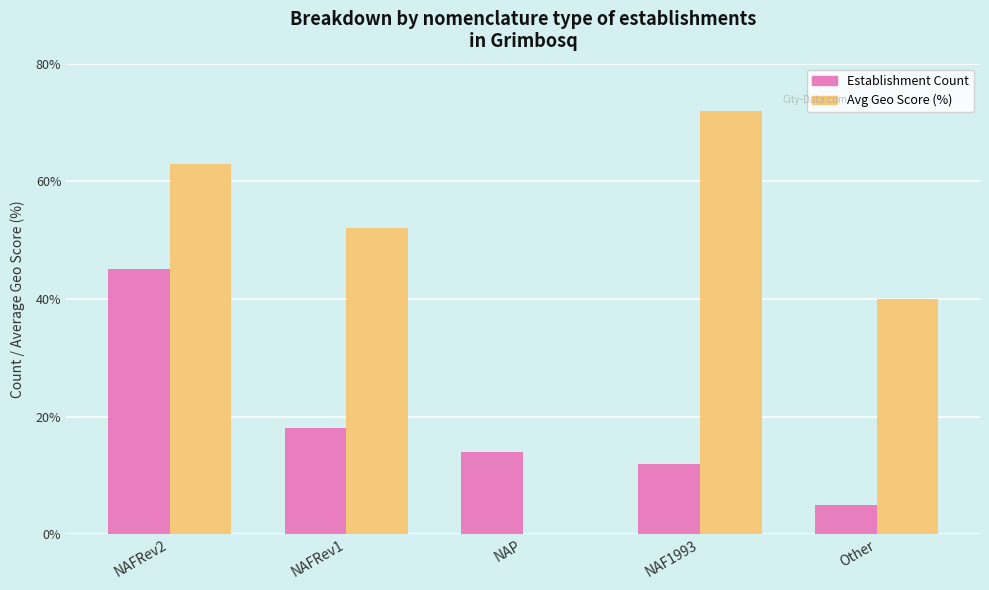

What is the total value across all series at NAFRev1?

70